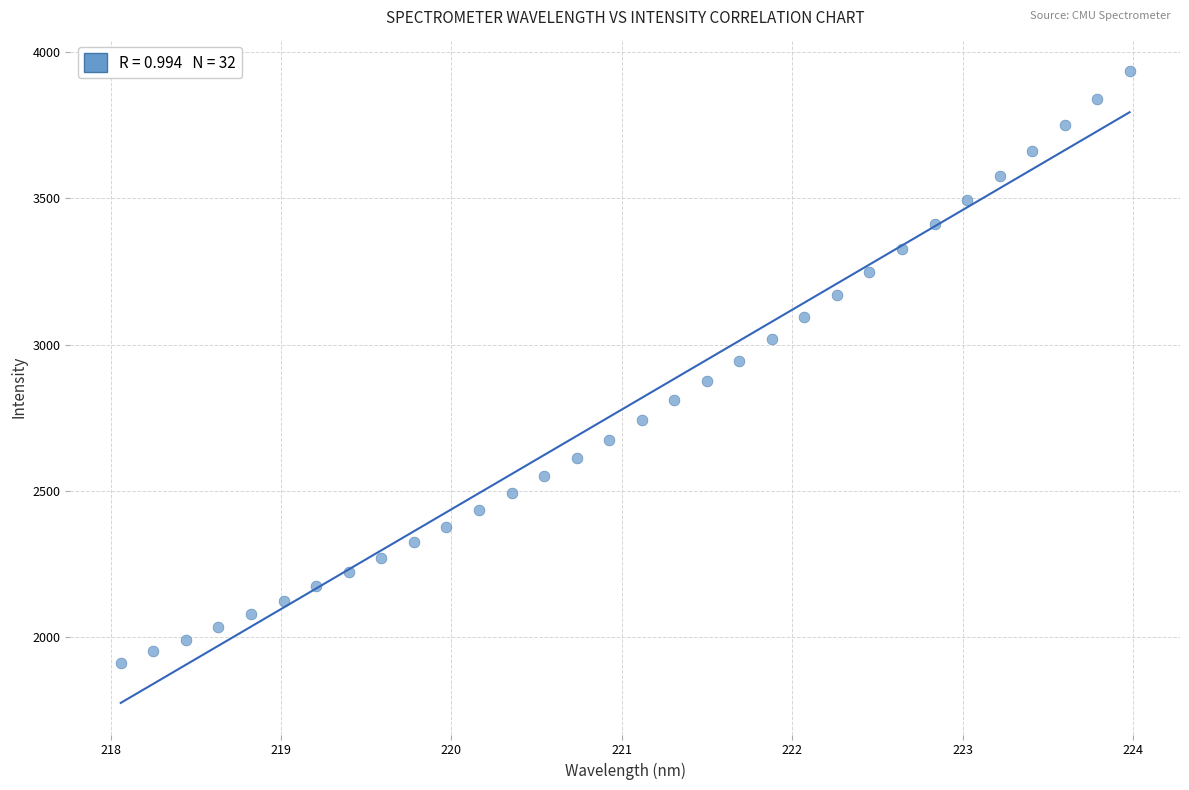

What is the range of X values (max minus min)?

5.9